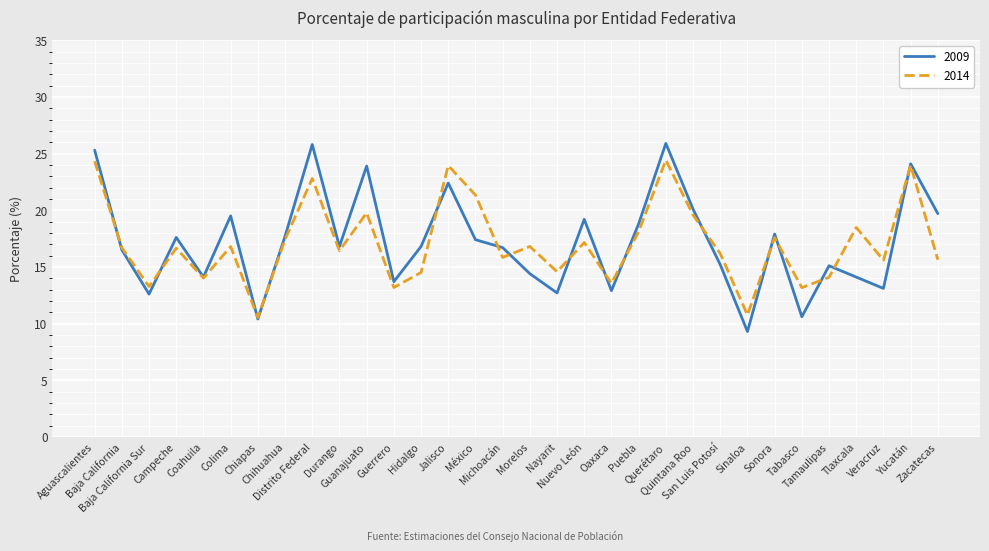

Does the chart have visible grid lines?

Yes